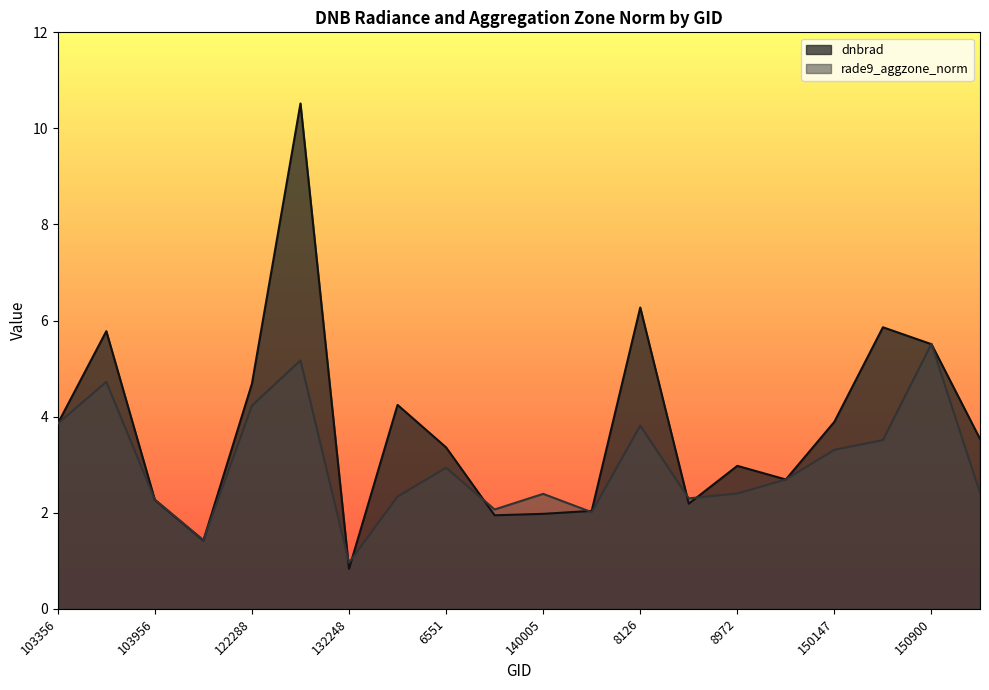

Reading left to right, transcribe all the data shown in this chart.

dnbrad: 3.9	5.8	2.3	1.4	4.7	10.5	0.8	4.2	3.4	1.9	2.0	2.0	6.3	2.2	3.0	2.7	3.9	5.9	5.5	3.5
rade9_aggzone_norm: 3.9	4.7	2.3	1.4	4.2	5.2	1.0	2.3	2.9	2.1	2.4	2.0	3.8	2.3	2.4	2.7	3.3	3.5	5.5	2.4